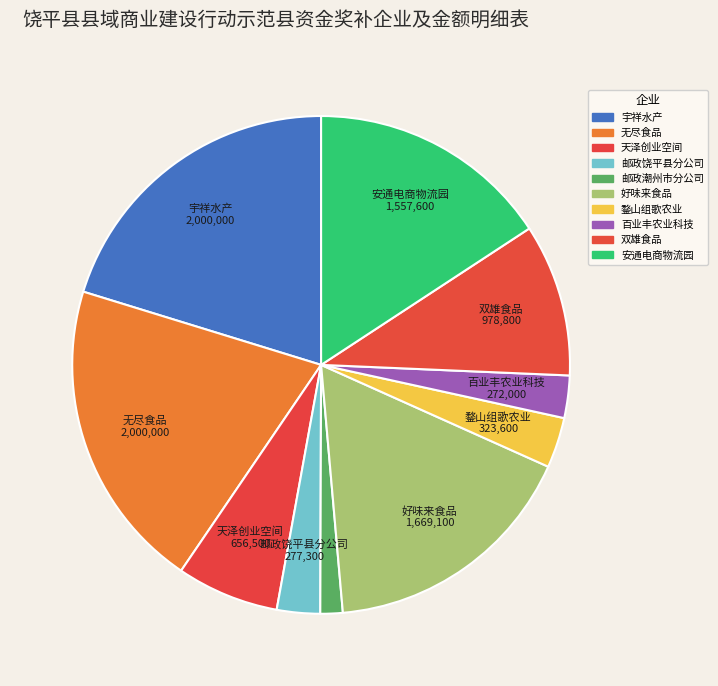

To the nearest percent, what is the difference between the largest and smallest slice percentages?

19%